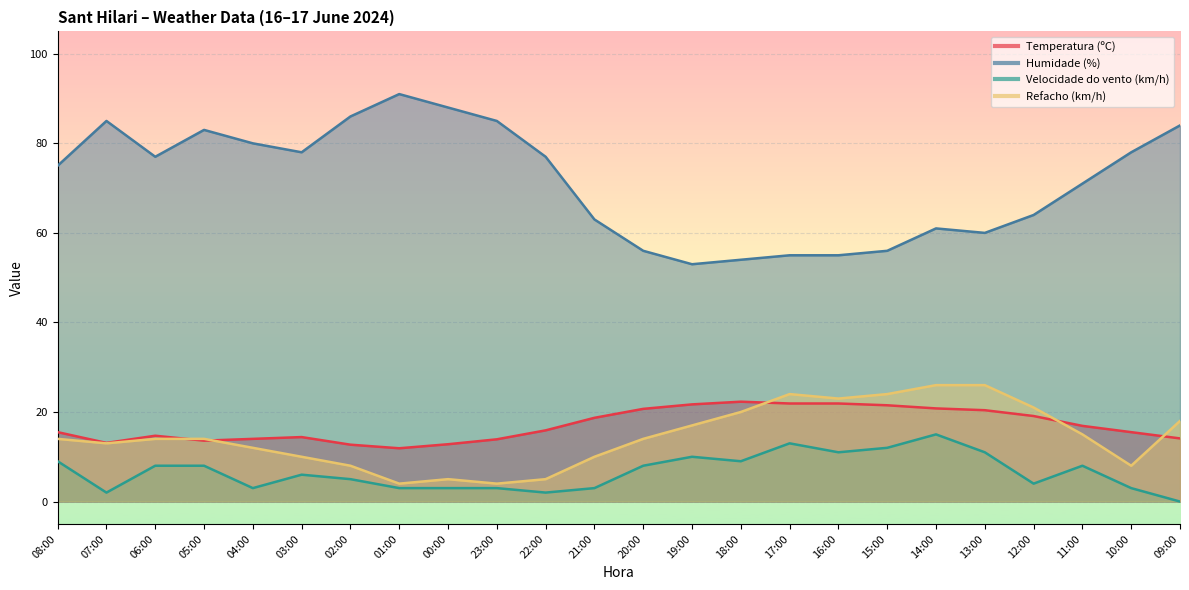

Which label corresponds to the largest value in the chart?

01:00